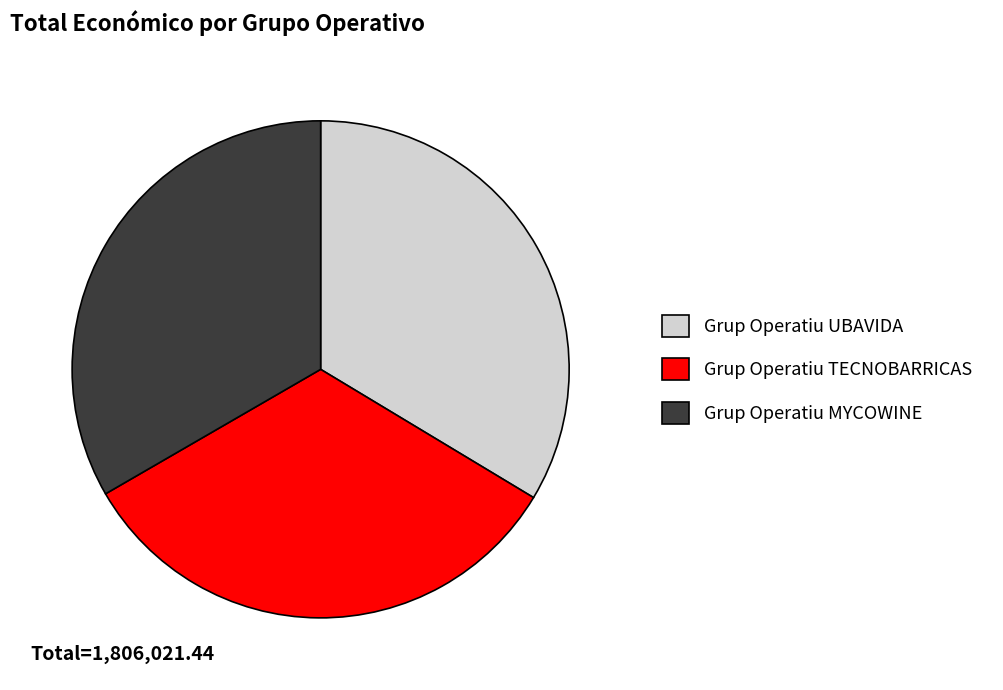

Between Grup Operatiu UBAVIDA and Grup Operatiu TECNOBARRICAS, which is larger?

Grup Operatiu UBAVIDA